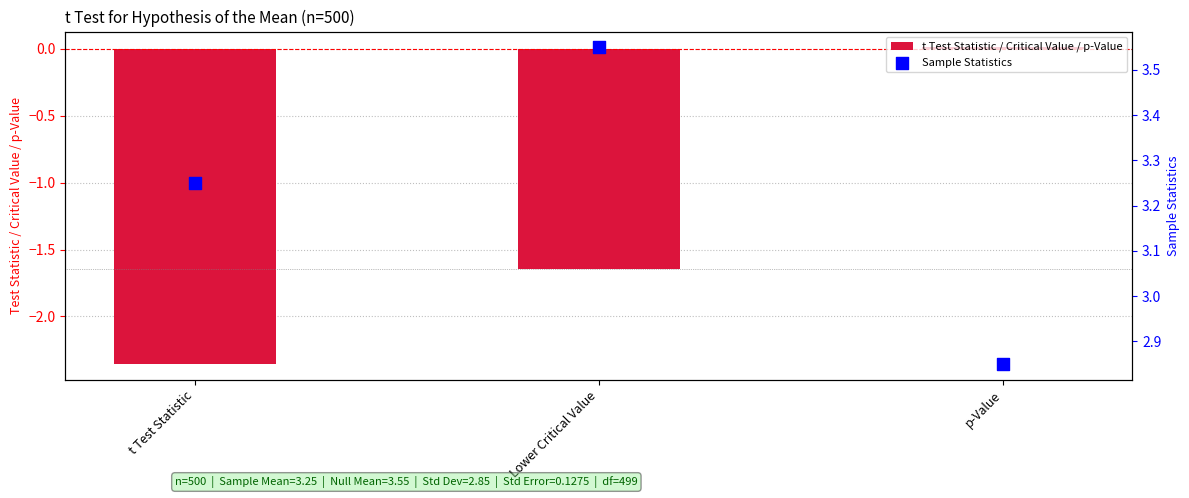

Which series reaches the maximum Y coordinate?

Sample Statistics